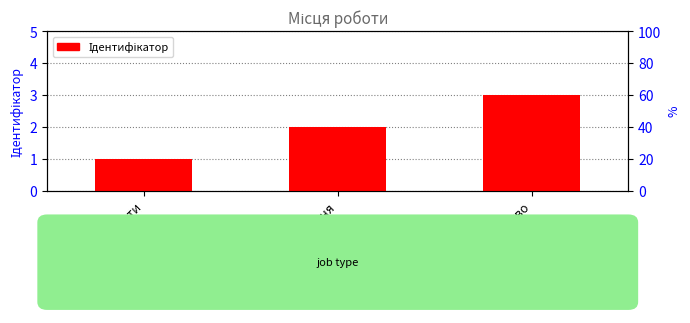

What value does the data have at Суміщення?

2